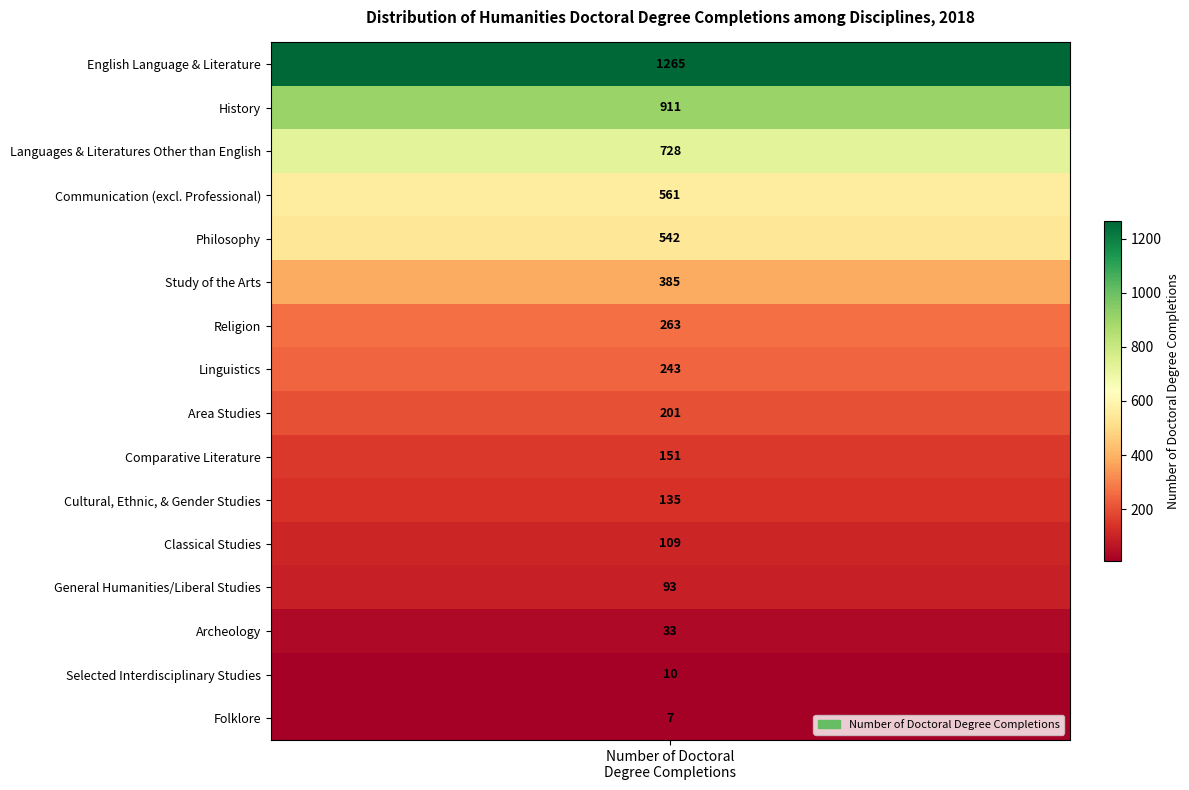

What is the difference between the second highest and minimum values?

904